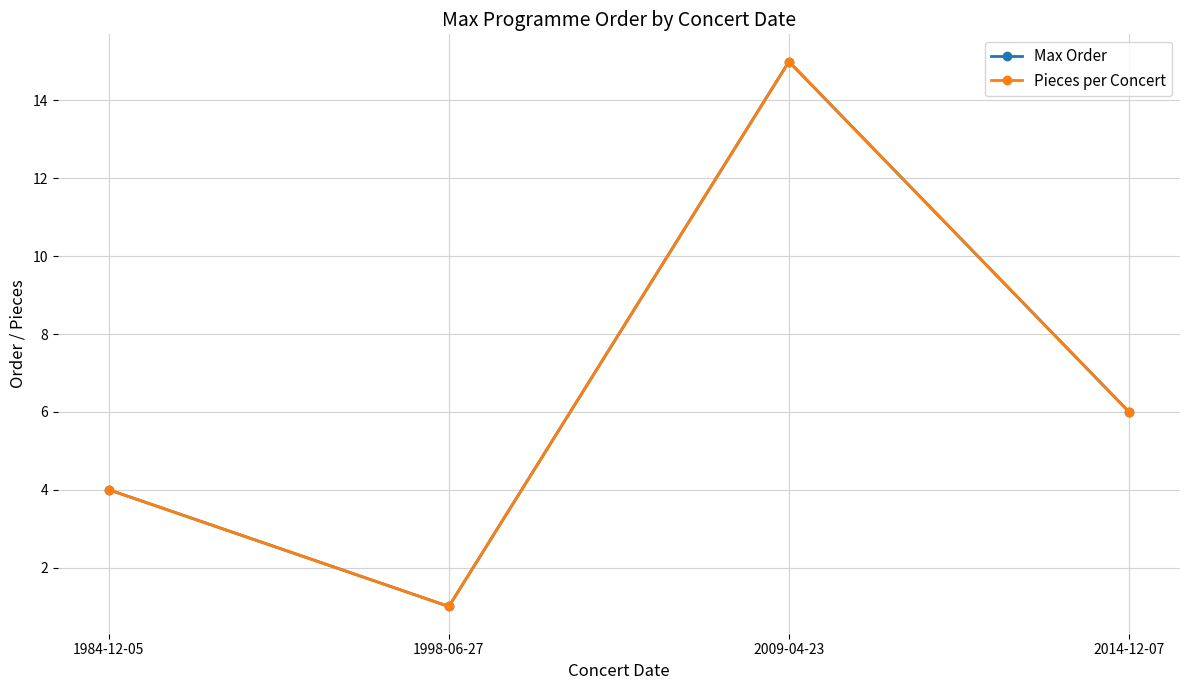

Which series has the largest range (max minus min)?

Max Order